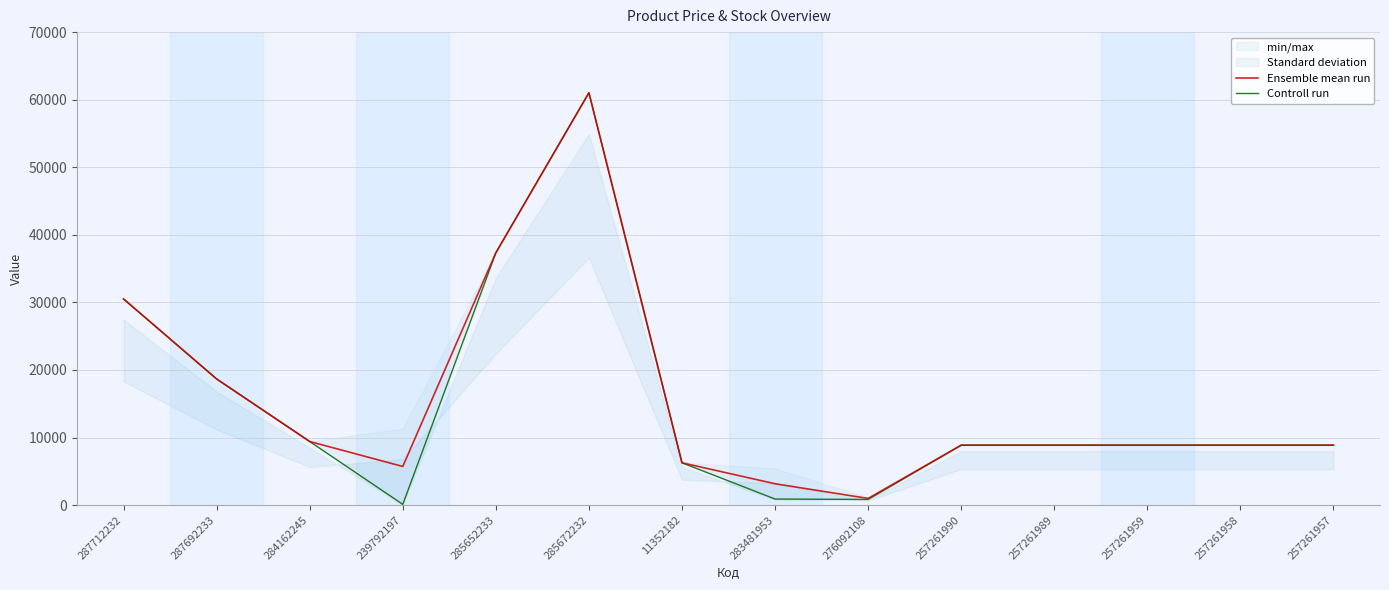

What is the label of the 4th point from the left?

239792197